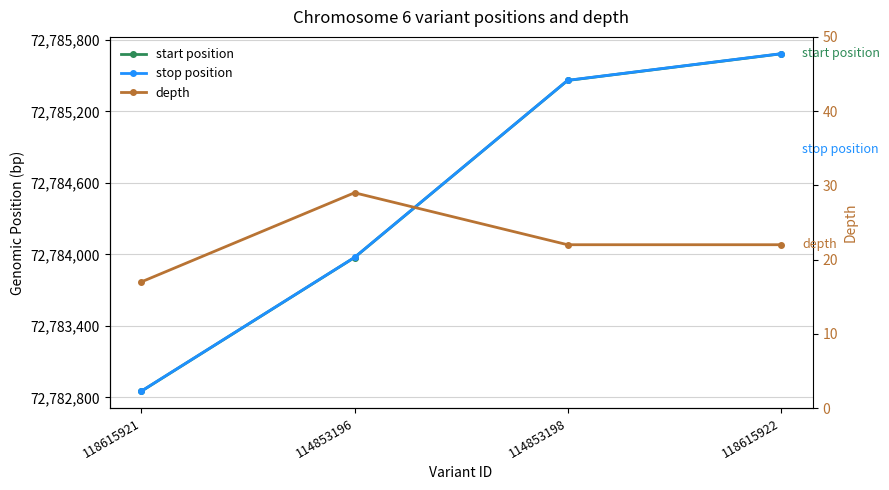

True or false: depth has a value of 15 at 118615922.

False